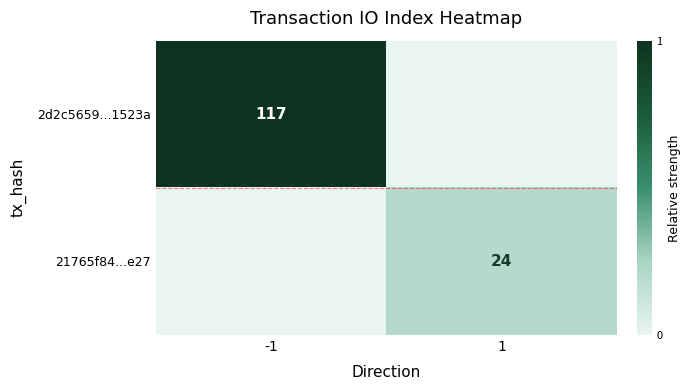

Is the value of 21765f84...e27 at 1 greater than the value of 2d2c5659...1523a at -1?

No